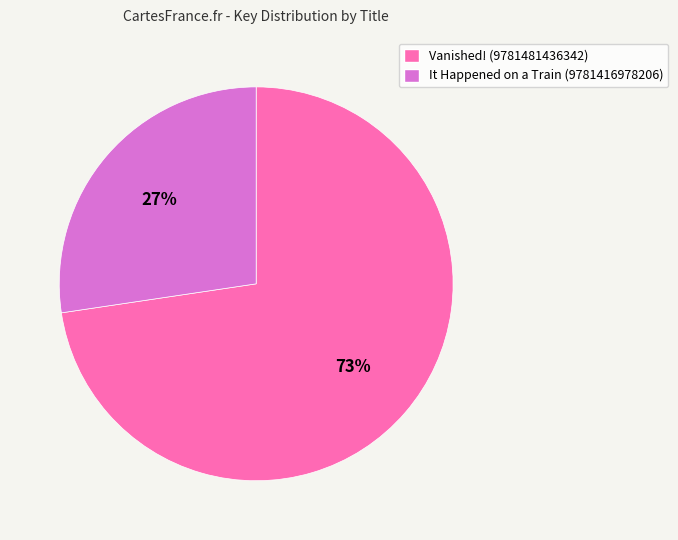

Count the number of slices in the pie.

2